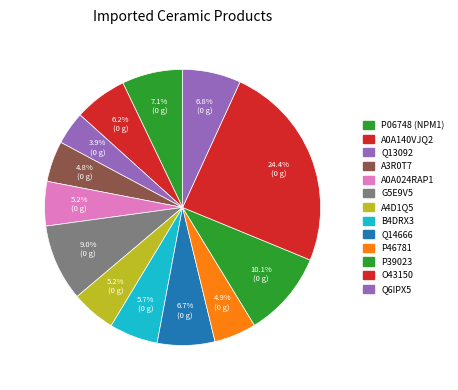

What percentage is the G5E9V5 slice, to the nearest percent?

9%